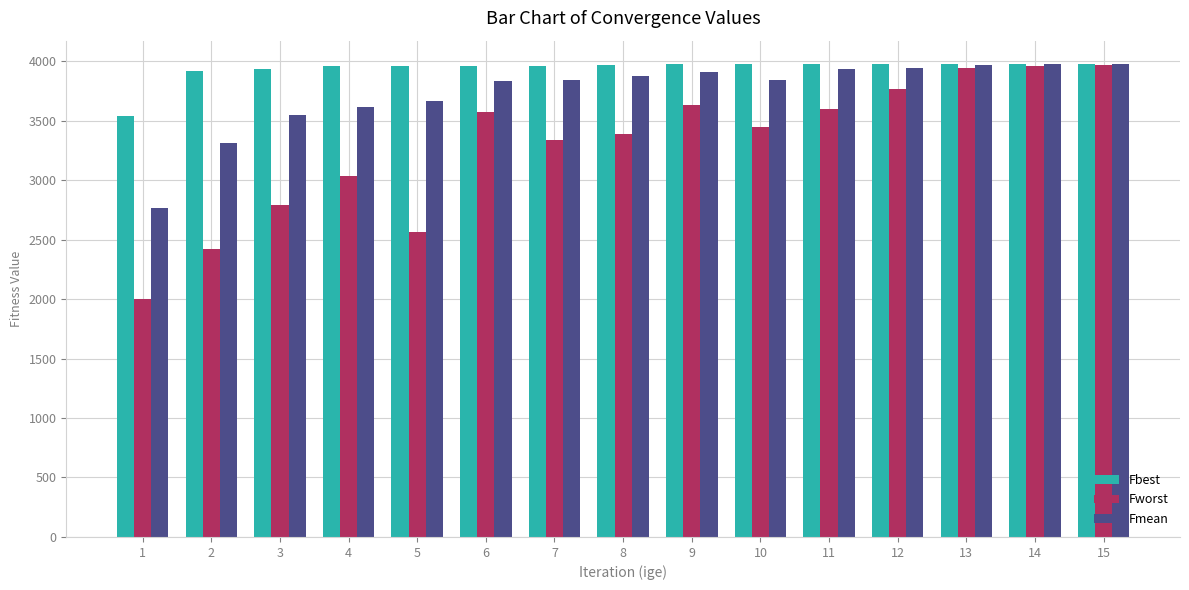

What are all the series names shown in the legend?

Fbest, Fworst, Fmean